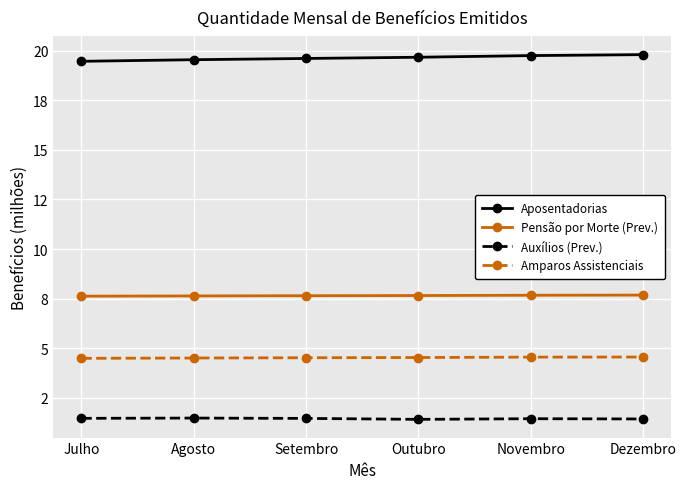

Which category has the highest value across all series?

Dezembro